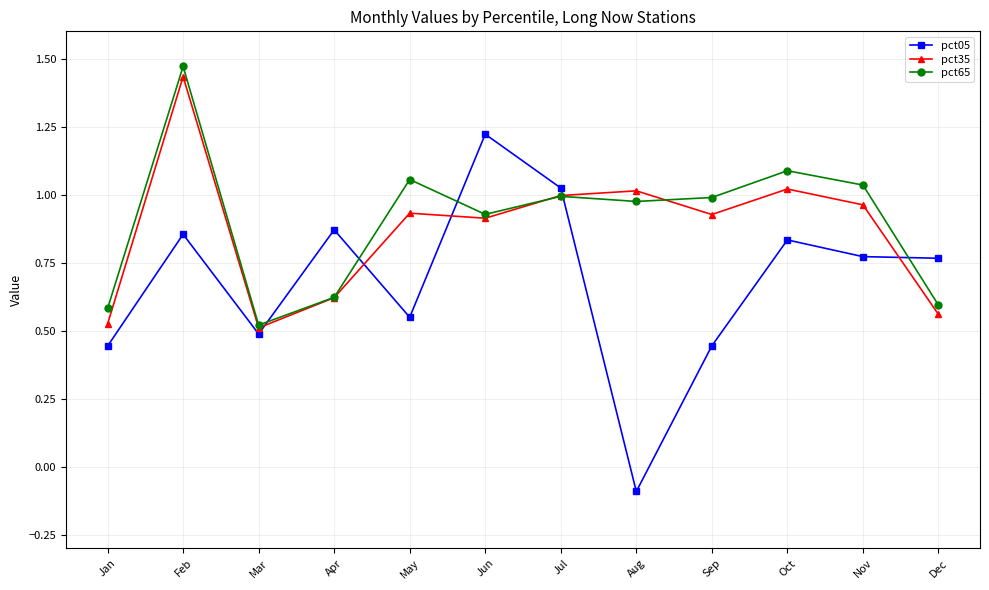

At which category is the sum across all series the highest?

Feb